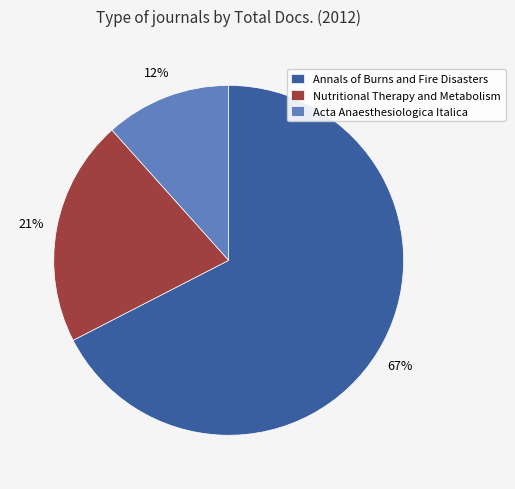

Is the sum of Acta Anaesthesiologica Italica and Nutritional Therapy and Metabolism greater than half?

No